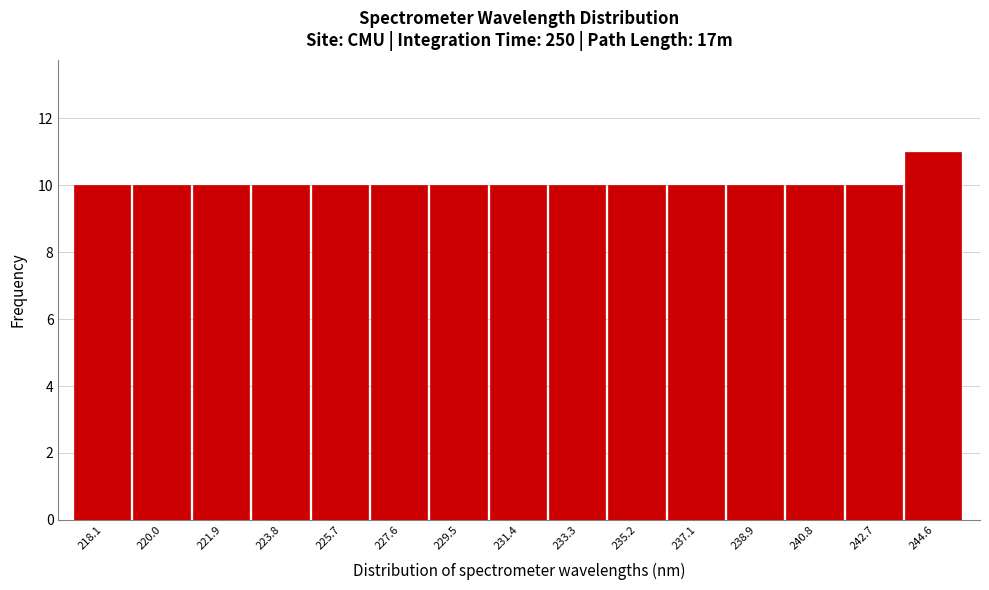

Reading left to right, what are all the values shown in this chart?

218.1=10	220.0=10	221.9=10	223.8=10	225.7=10	227.6=10	229.5=10	231.4=10	233.3=10	235.2=10	237.1=10	238.9=10	240.8=10	242.7=10	244.6=11